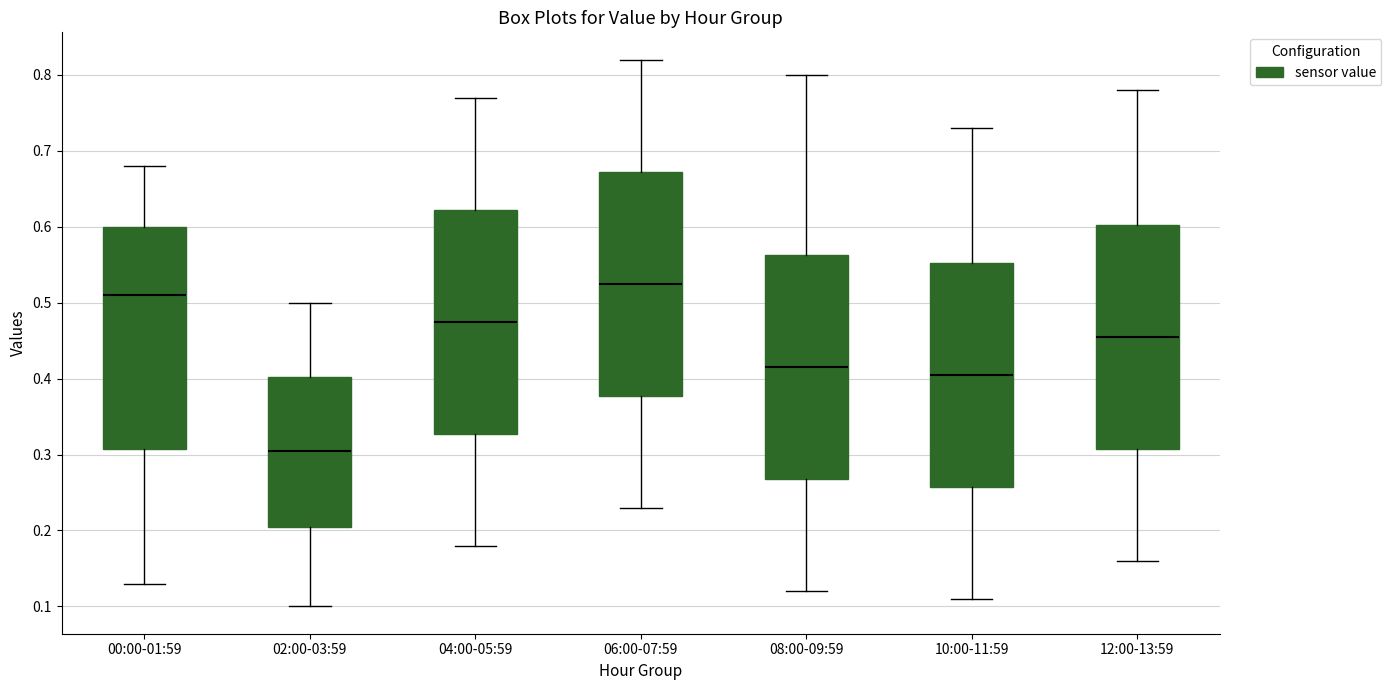

Where does the upper whisker of the box for 04:00-05:59 end on the y-axis? The values are not printed on the chart, so give them approximately, as read against the axis.

0.77